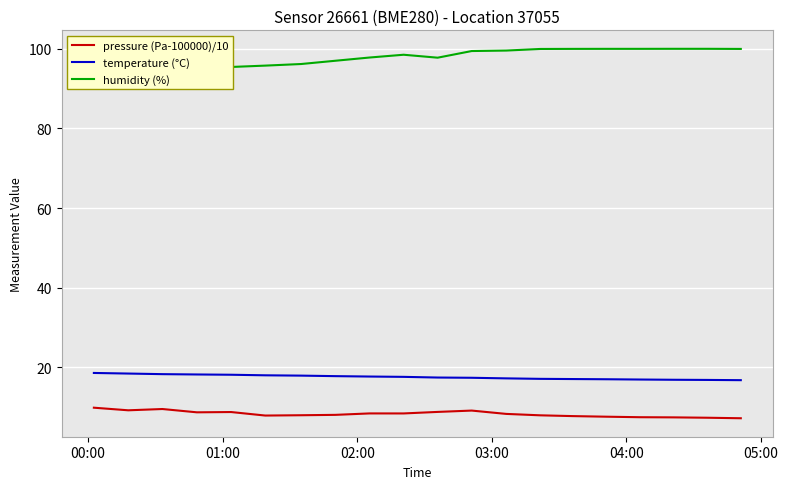

What is the lowest value of the pressure (Pa-100000)/10 series?

7.3